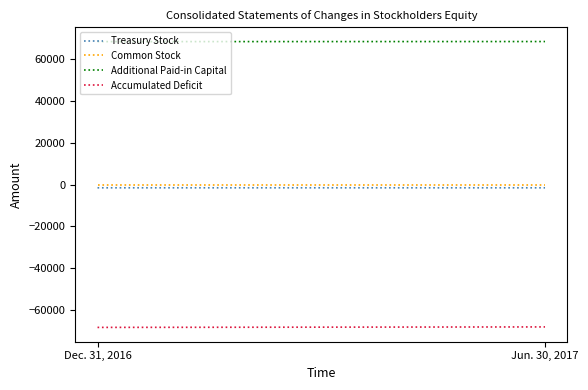

Reading left to right, transcribe all the data shown in this chart.

Treasury Stock: Dec. 31, 2016=-1532	Jun. 30, 2017=-1533
Common Stock: Dec. 31, 2016=2	Jun. 30, 2017=2
Additional Paid-in Capital: Dec. 31, 2016=68522	Jun. 30, 2017=68559
Accumulated Deficit: Dec. 31, 2016=-68423	Jun. 30, 2017=-68194